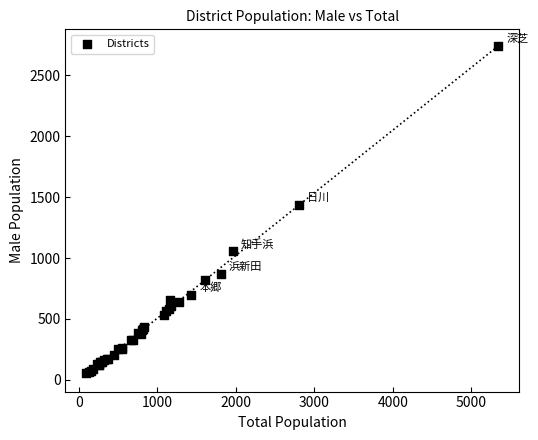

What Y value in the scatter plot is closest to 1398?

1437